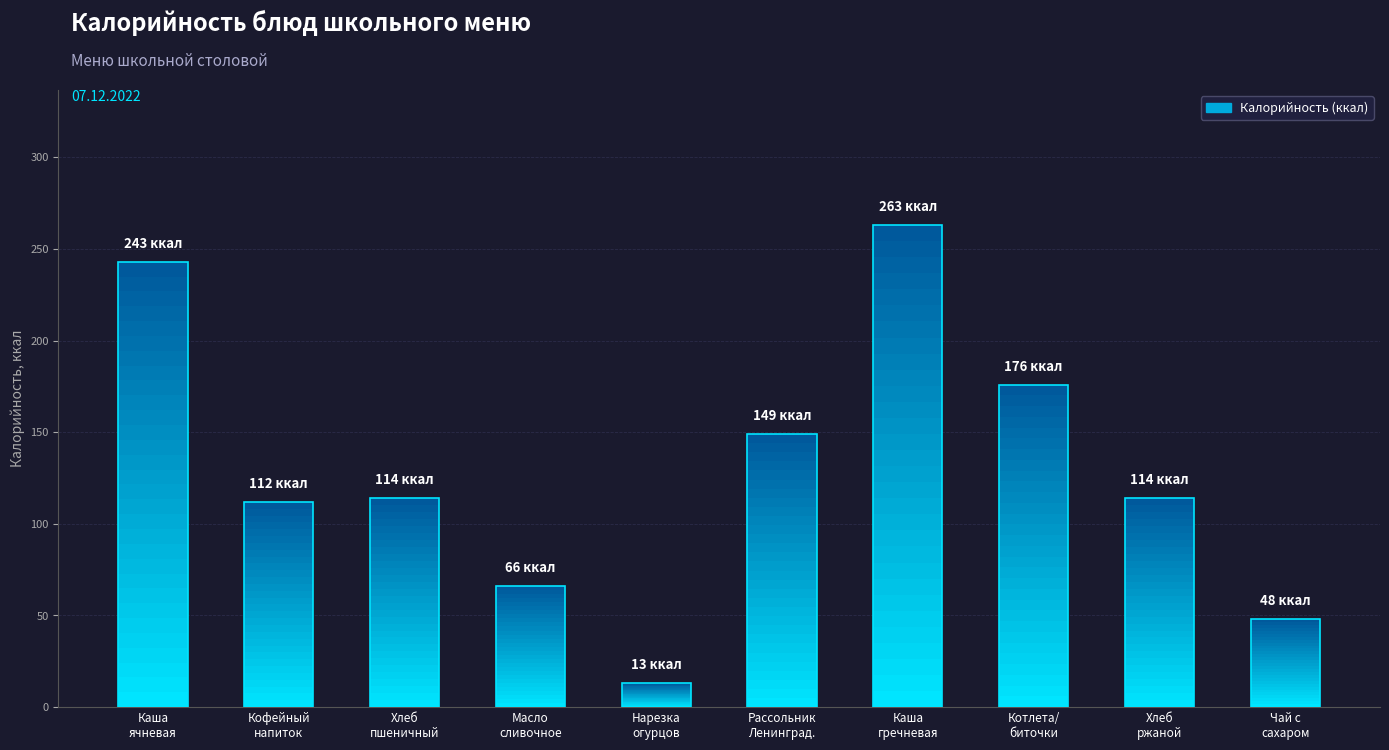

At which label does the data first exceed 114?

Каша
ячневая